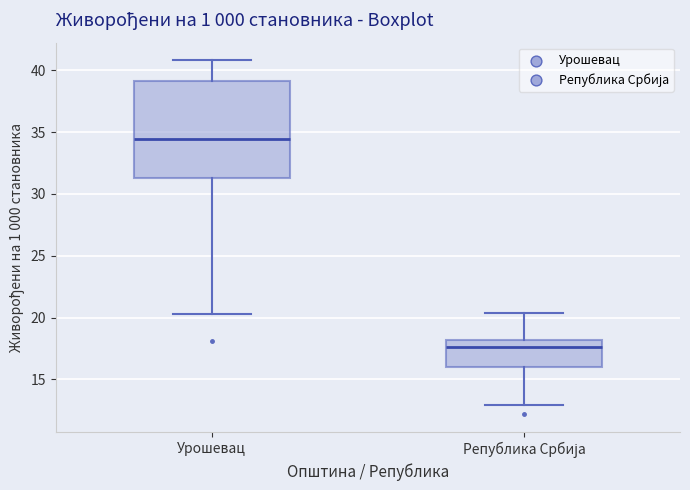

Reading left to right, transcribe this box plot: for each box, give where its median line is, the range the box spans, and where its two whiskers end, as read against the y-axis. The values are not printed on the chart, so give them approximately, as read against the axis.

Урошевац: median 34.5, box 31.5 to 39.0, whiskers 20.5 to 41.0
Република Србија: median 17.5, box 16.0 to 18.0, whiskers 13.0 to 20.5